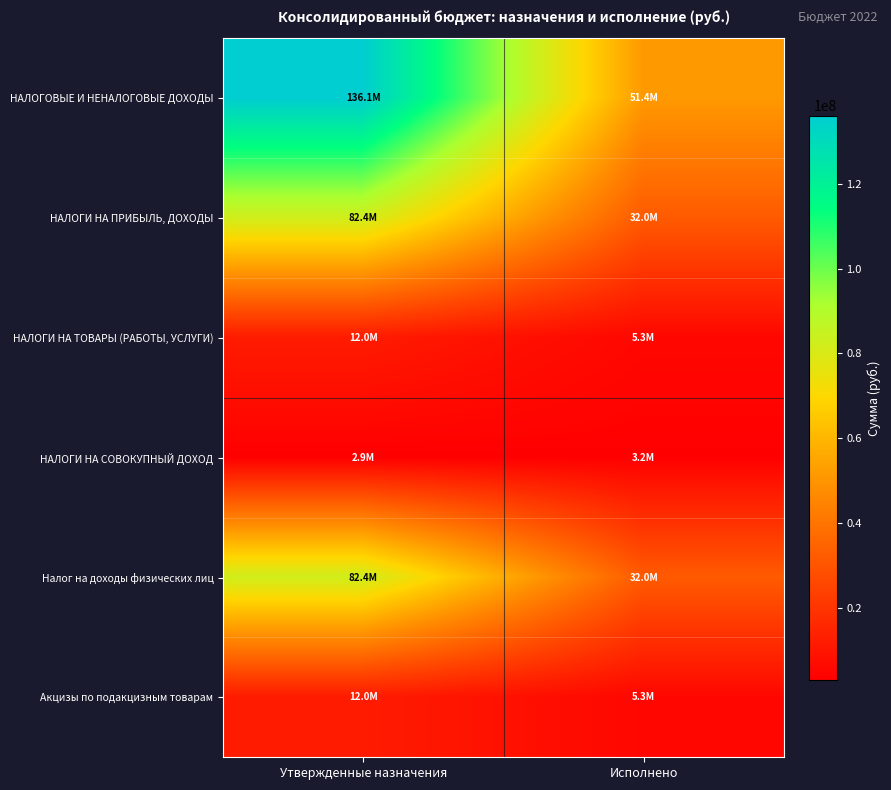

Reading right to left, what are all the values shown in this chart?

НАЛОГОВЫЕ И НЕНАЛОГОВЫЕ ДОХОДЫ: Исполнено=51404538.2	Утвержденные назначения=136083926.6
НАЛОГИ НА ПРИБЫЛЬ, ДОХОДЫ: Исполнено=31984744.9	Утвержденные назначения=82380200.0
НАЛОГИ НА ТОВАРЫ (РАБОТЫ, УСЛУГИ): Исполнено=5349096.7	Утвержденные назначения=11970830.0
НАЛОГИ НА СОВОКУПНЫЙ ДОХОД: Исполнено=3242425.7	Утвержденные назначения=2897300.0
Налог на доходы физических лиц: Исполнено=31984744.9	Утвержденные назначения=82380200.0
Акцизы по подакцизным товарам: Исполнено=5349096.7	Утвержденные назначения=11970830.0